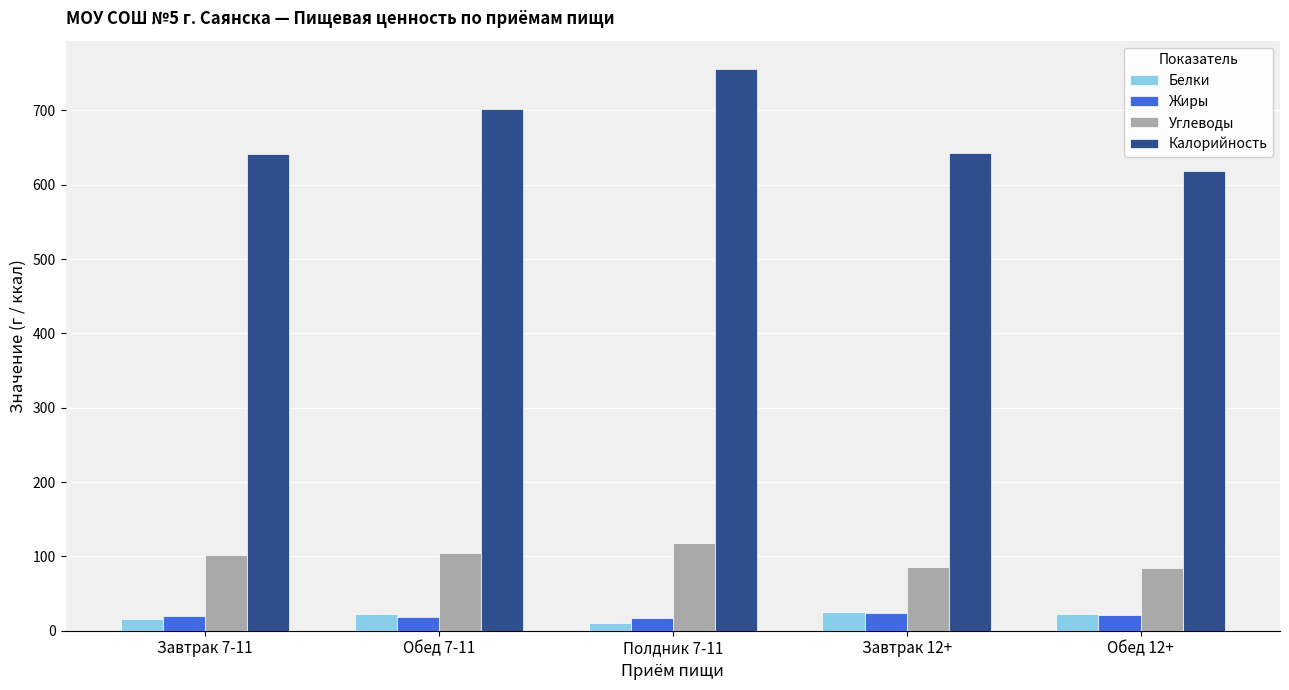

What is the difference between the maximum and minimum values in the Углеводы series?

33.7